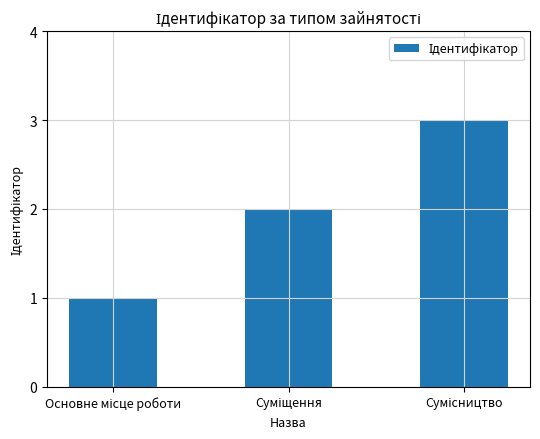

What is the difference between the second highest and minimum values?

1